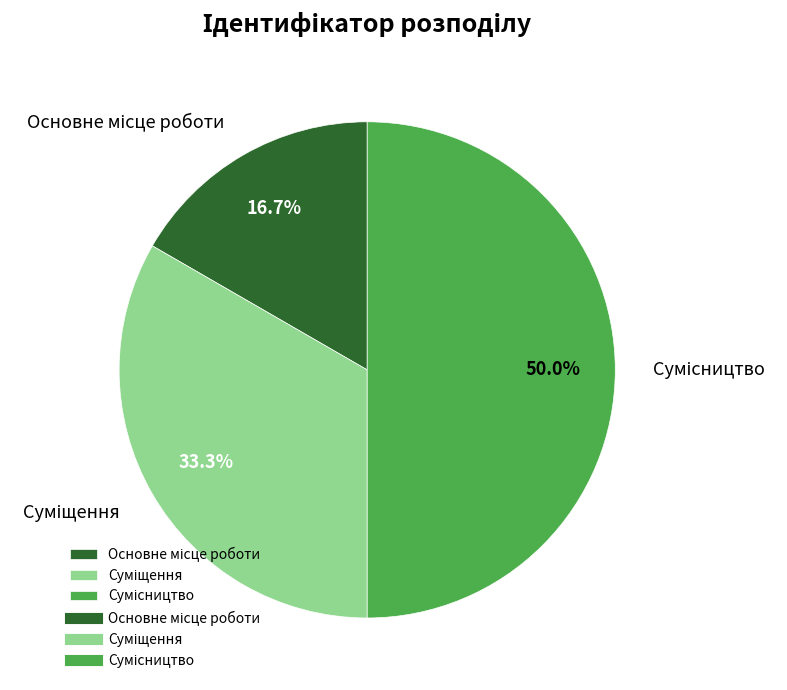

Between Сумісництво and Суміщення, which is larger?

Сумісництво